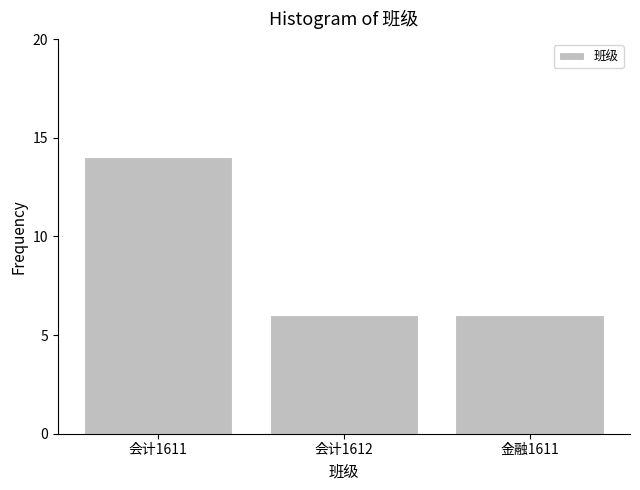

Reading left to right, transcribe all the data shown in this chart.

会计1611=14	会计1612=6	金融1611=6